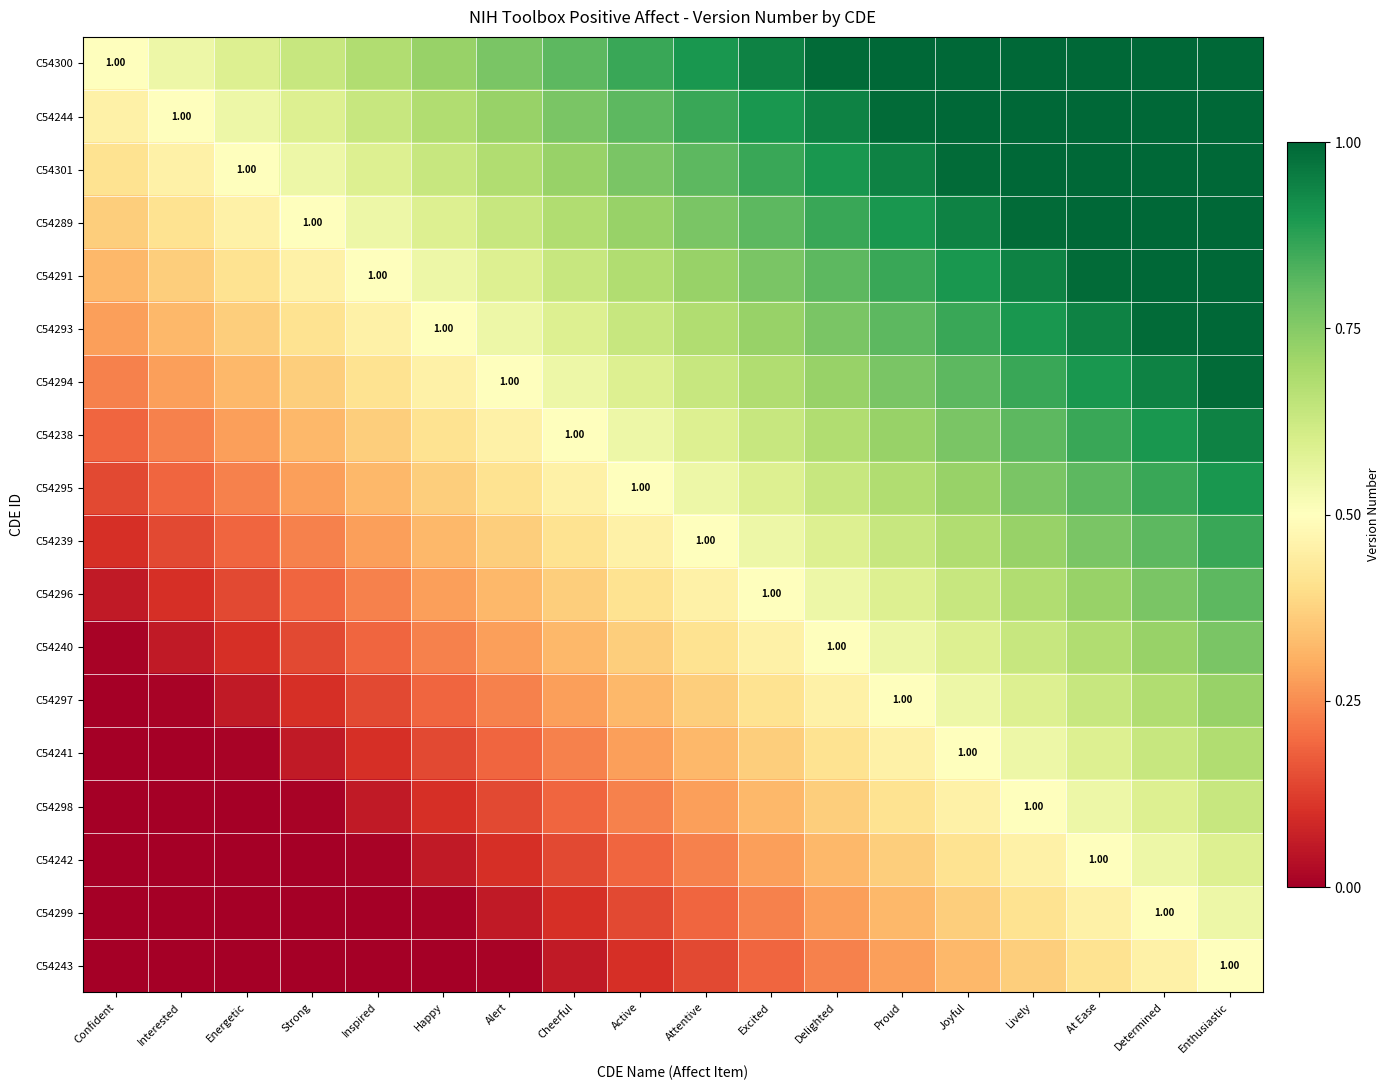

What is the difference between the C54297 values at Alert and Excited?

0.2